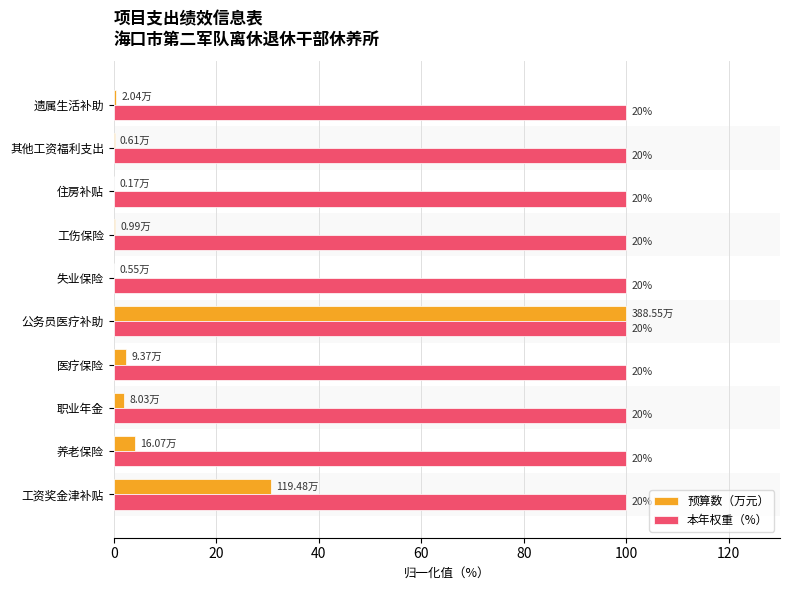

List the series in order of their overall mean, lowest first.

本年权重（%）, 预算数（万元）